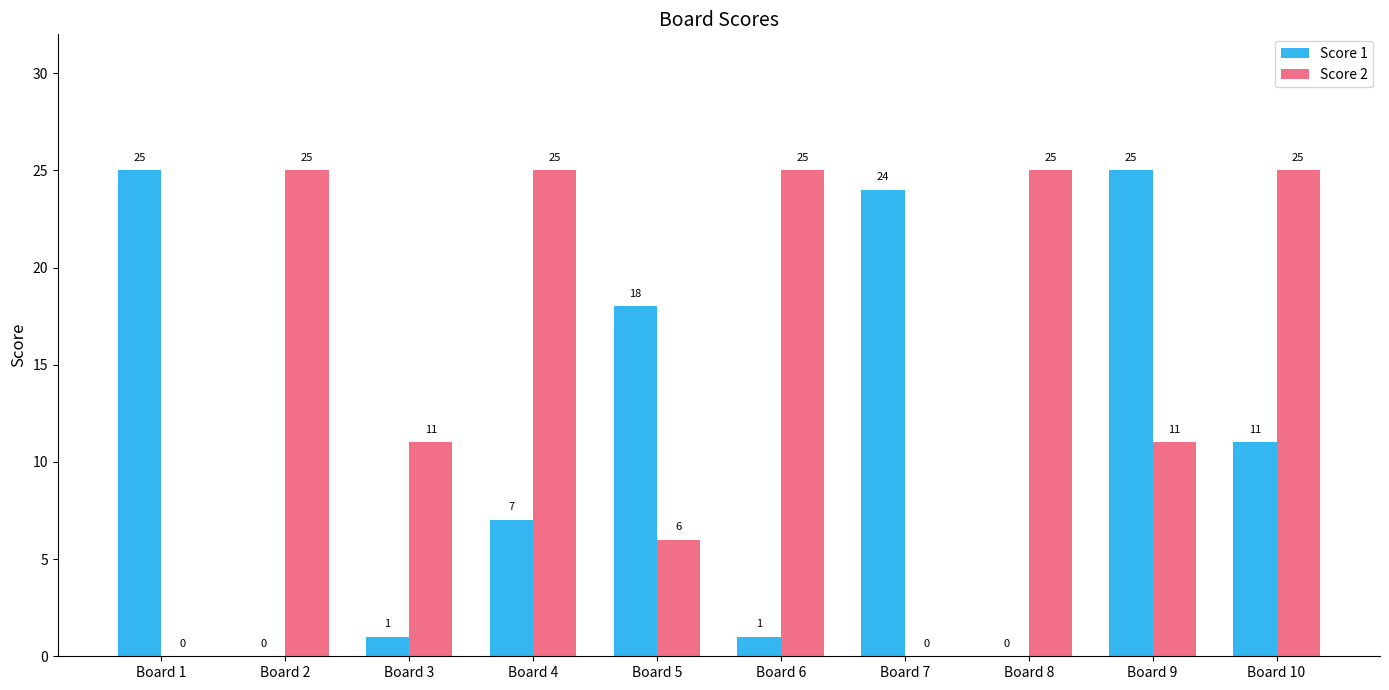

Reading right to left, transcribe all the data shown in this chart.

Score 1: Board 10=11	Board 9=25	Board 8=0	Board 7=24	Board 6=1	Board 5=18	Board 4=7	Board 3=1	Board 2=0	Board 1=25
Score 2: Board 10=25	Board 9=11	Board 8=25	Board 7=0	Board 6=25	Board 5=6	Board 4=25	Board 3=11	Board 2=25	Board 1=0